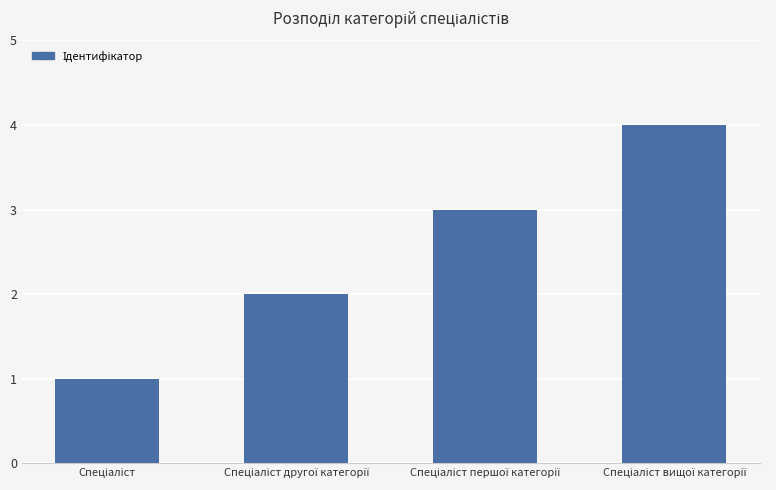

How many values are below 3?

2